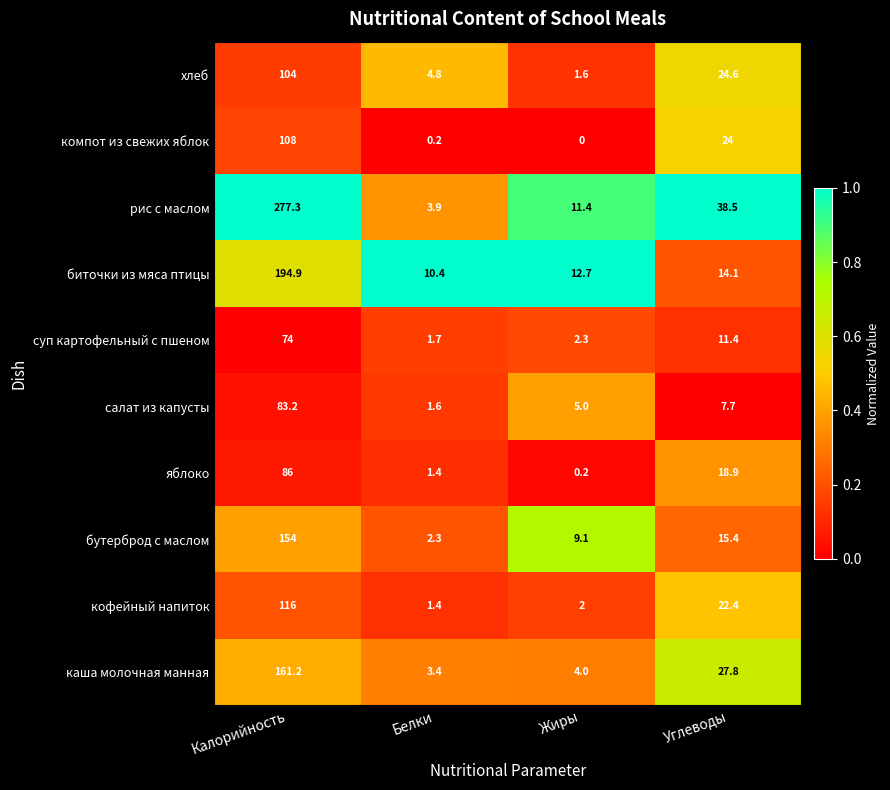

What is the difference between the maximum and minimum values in the салат из капусты series?

81.6